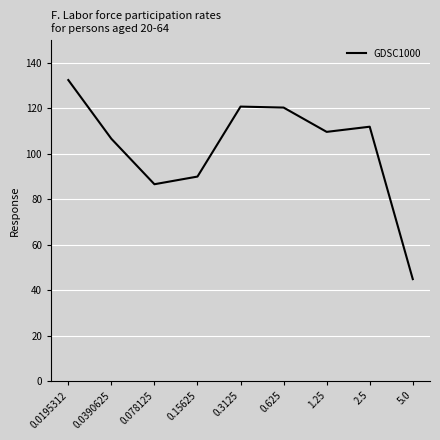

What position from the left is 1.25?

7